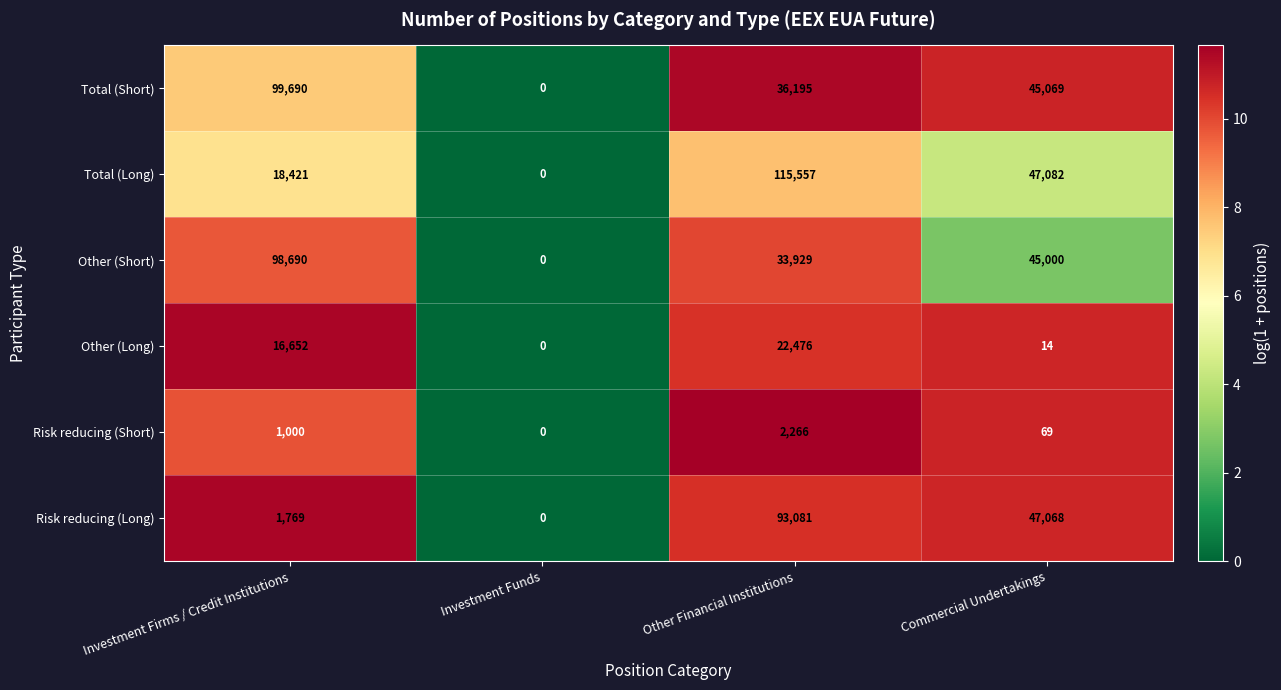

Read the Other (Short) value at Other Financial Institutions.

33929